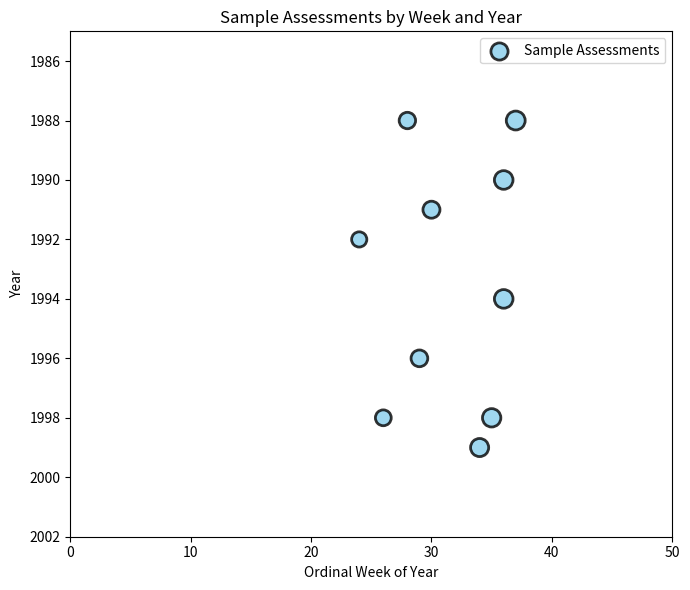

What is the range of X values (max minus min)?

13